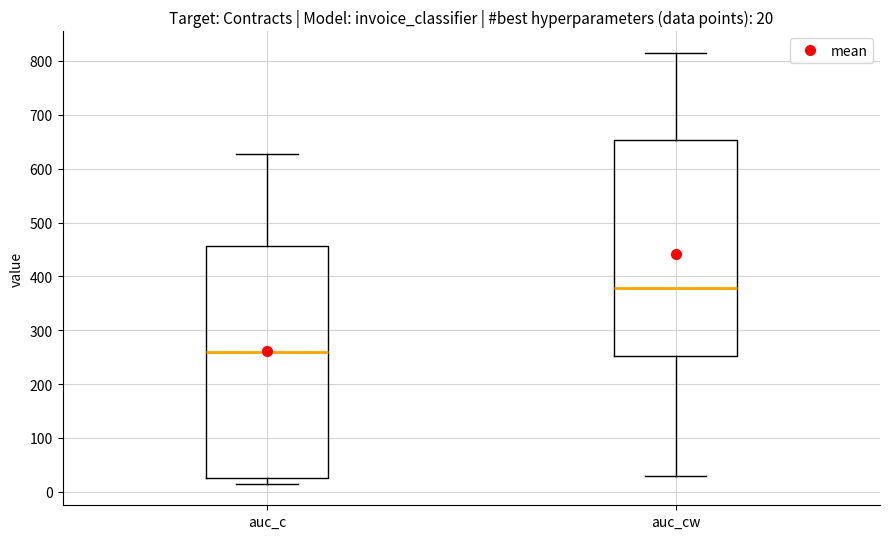

Which box has the lowest median line?

auc_c